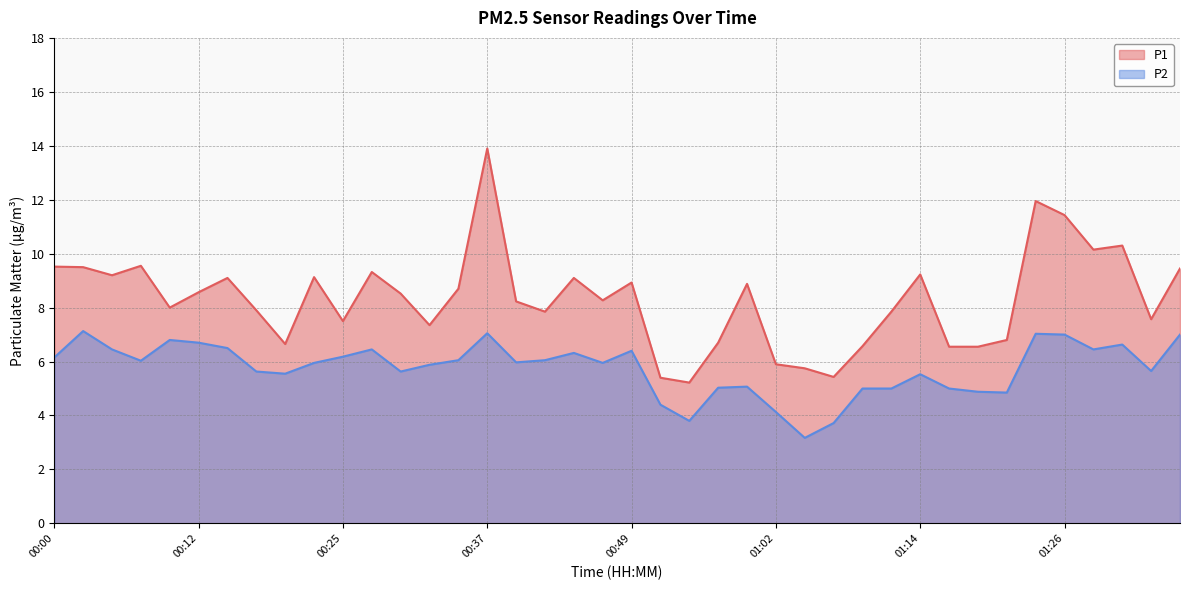

True or false: P1 and P2 intersect in this chart.

False